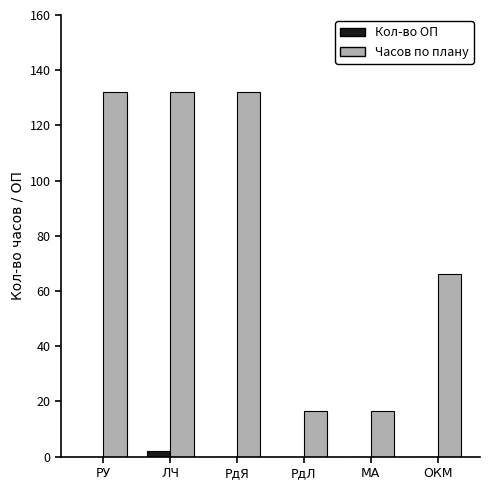

Is it true that Часов по плану equals 27.2 at РдЛ?

False